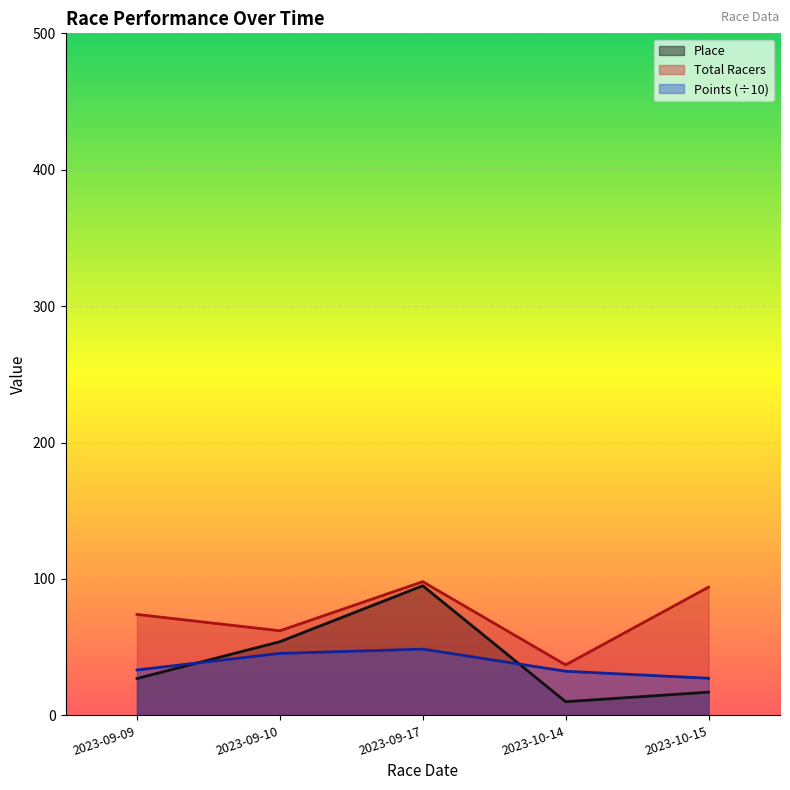

What is the spread (max minus min) of values at 2023-10-15?

77.0